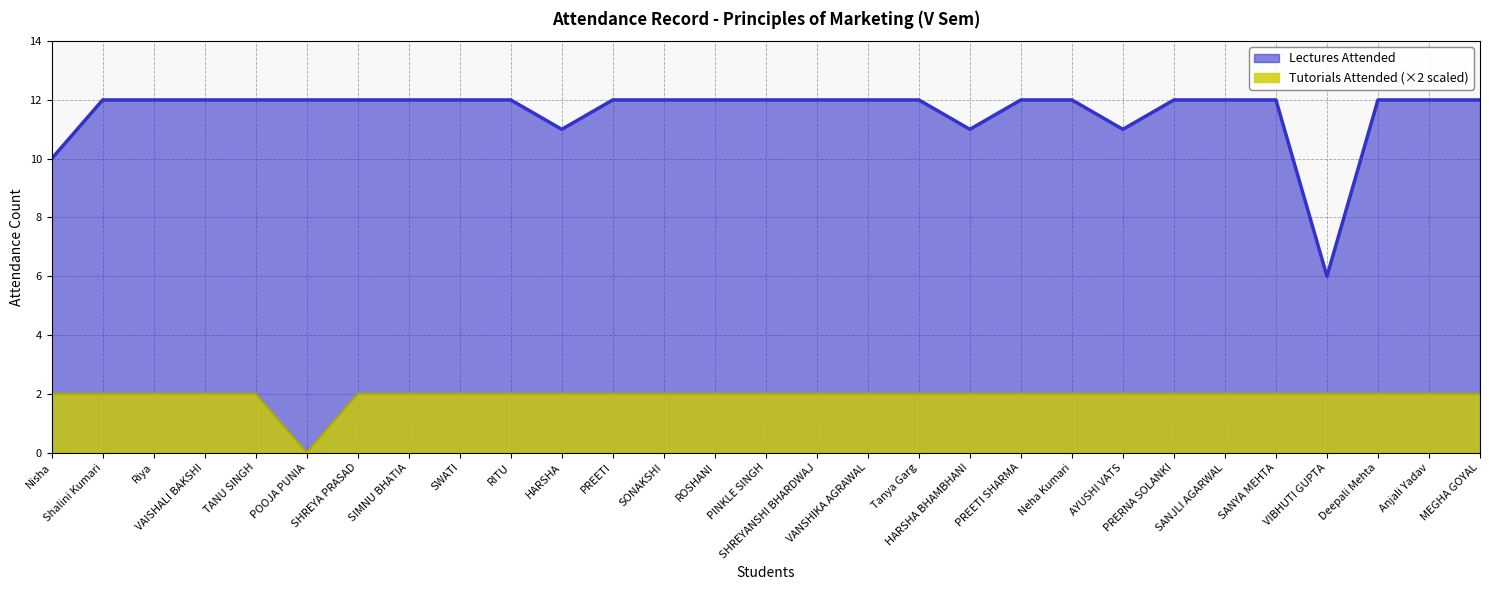

What is the highest value of the Tutorials Attended series?

2